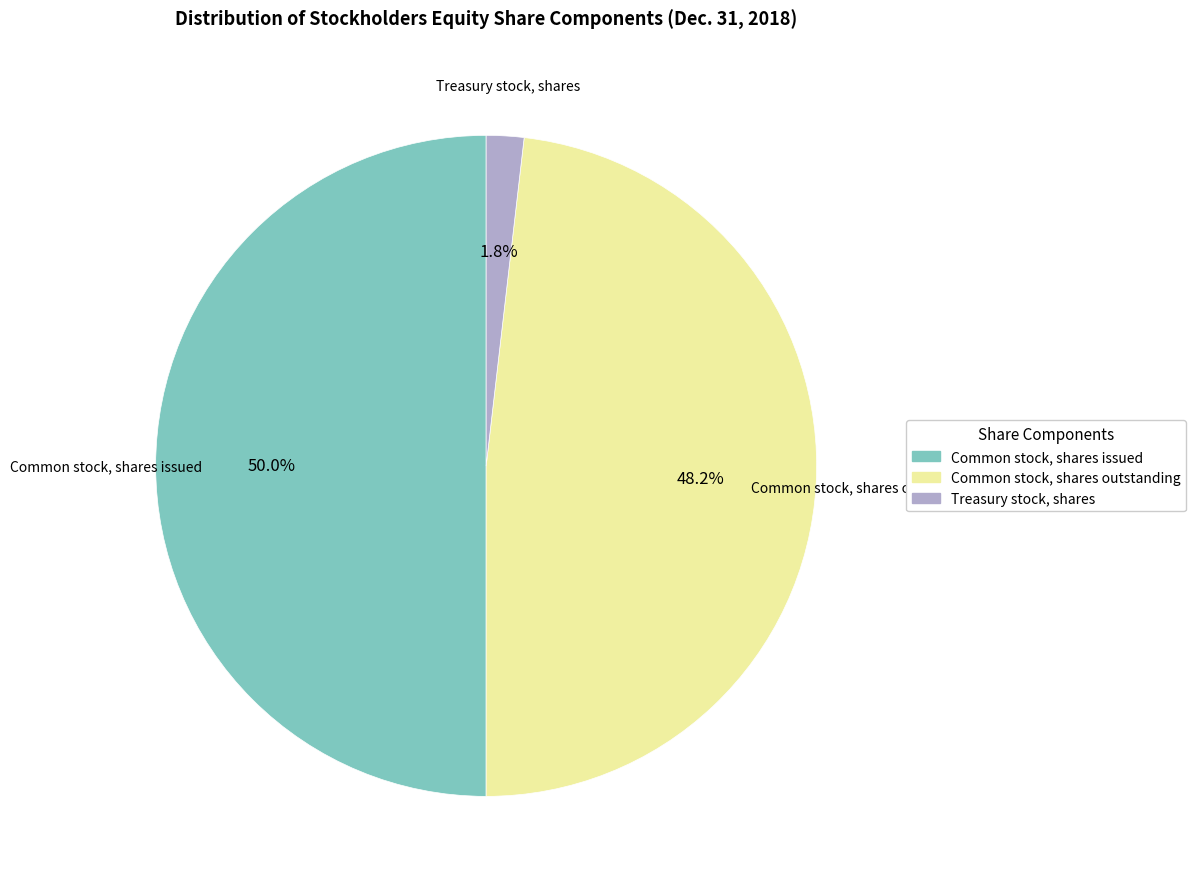

Combined, what portion of the pie is Common stock, shares issued and Common stock, shares outstanding?

98.2%